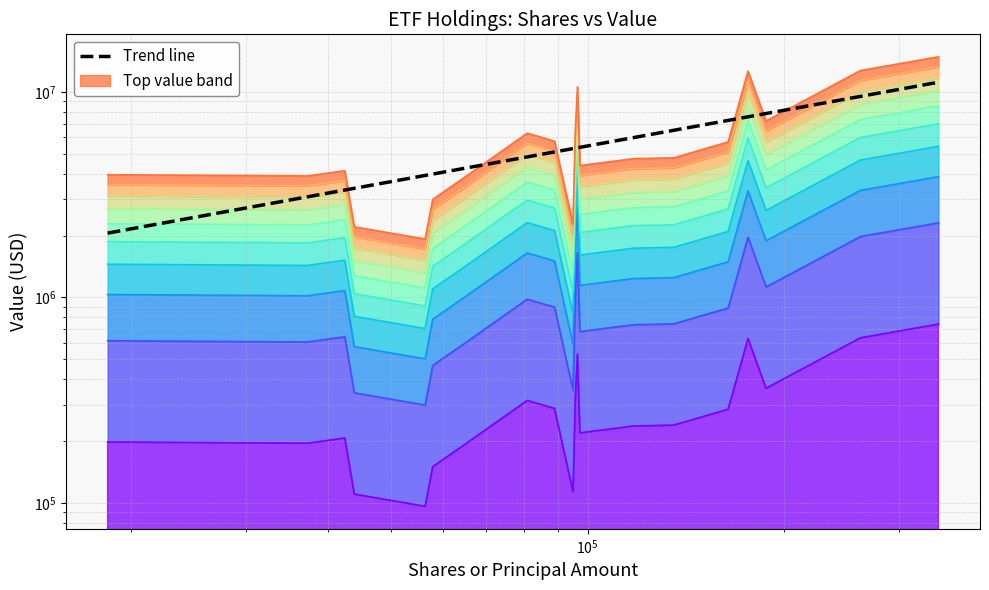

How many lines are shown in the chart?

1